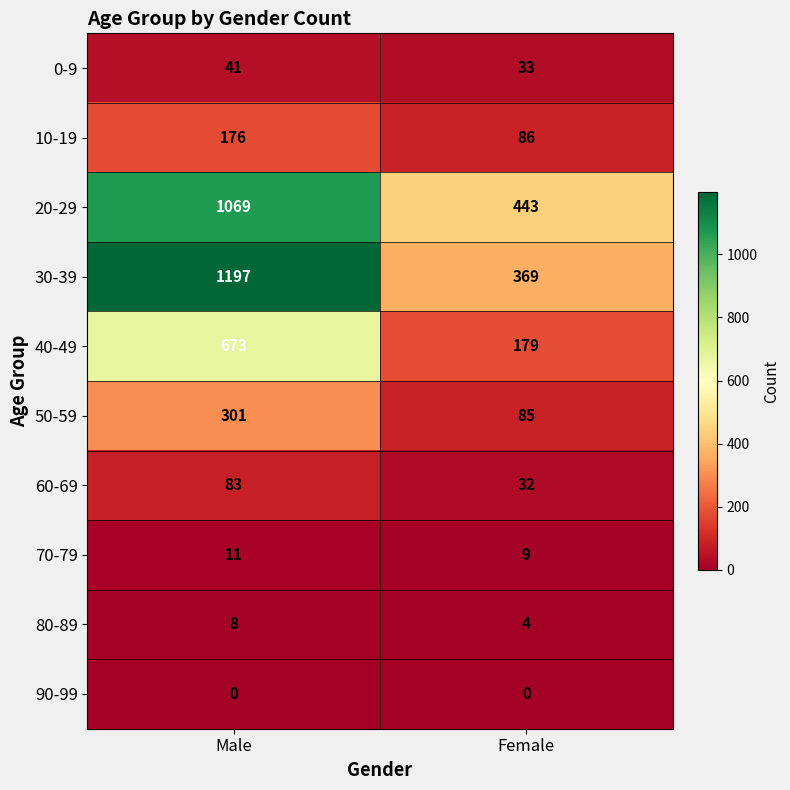

Reading left to right, transcribe all the data shown in this chart.

0-9: Male=41	Female=33
10-19: Male=176	Female=86
20-29: Male=1069	Female=443
30-39: Male=1197	Female=369
40-49: Male=673	Female=179
50-59: Male=301	Female=85
60-69: Male=83	Female=32
70-79: Male=11	Female=9
80-89: Male=8	Female=4
90-99: Male=0	Female=0